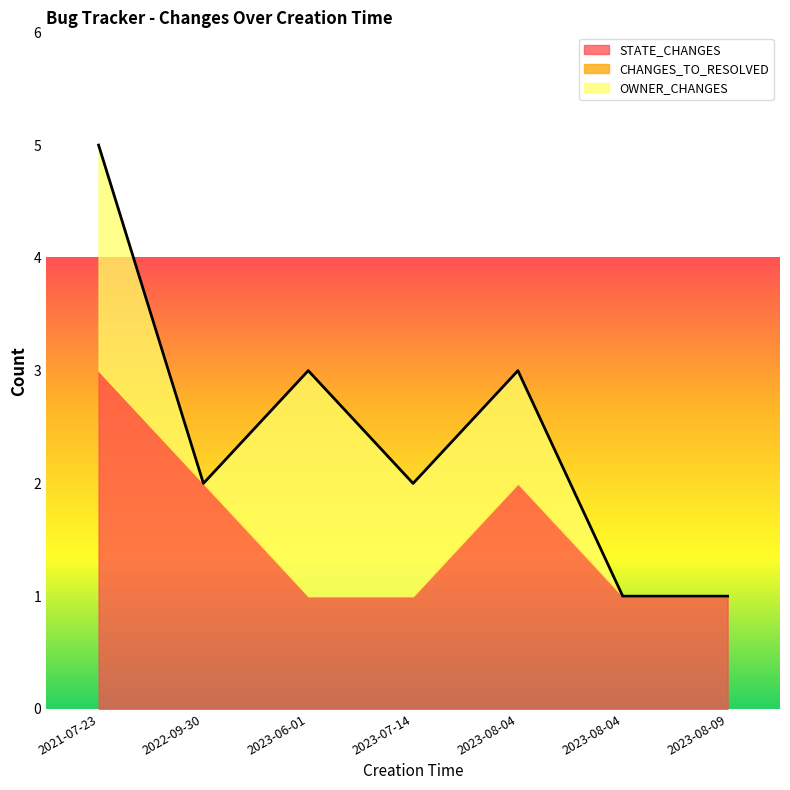

True or false: STATE_CHANGES has a value of 1 at 2023-07-14.

True